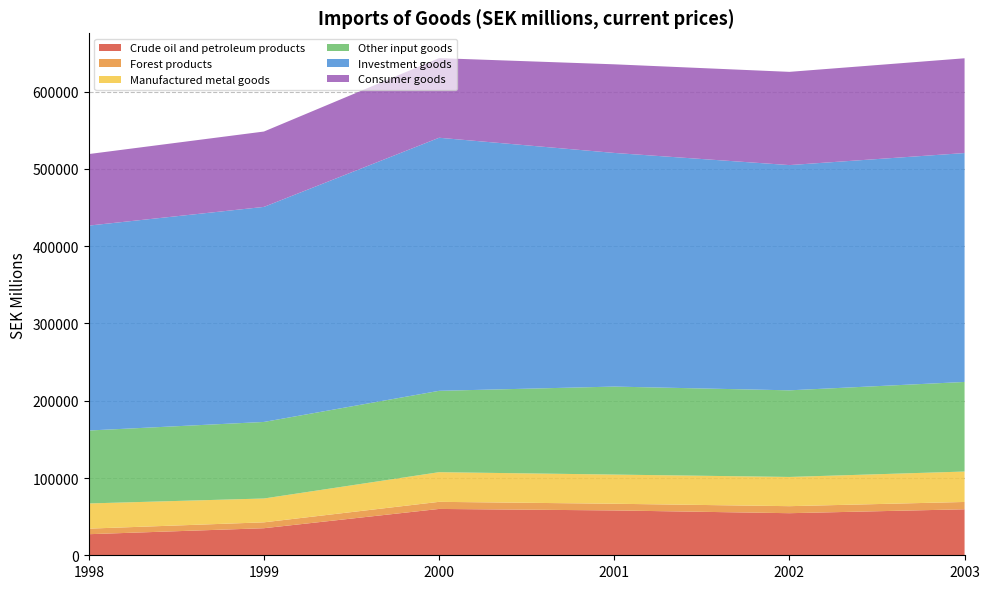

Reading left to right, transcribe all the data shown in this chart.

Crude oil and petroleum products: 27289	35022	59984	58050	54466	59532
Forest products: 7192	7625	9186	8653	9098	9475
Manufactured metal goods: 32601	30845	38389	37751	37808	39376
Other input goods: 94397	99078	105301	113893	112124	115953
Investment goods: 265231	278344	327546	302415	291530	296268
Consumer goods: 92590	97548	103038	114699	120668	122659